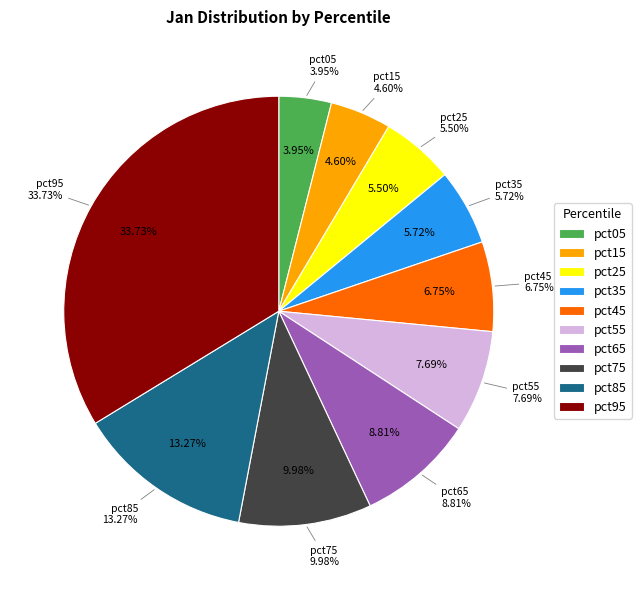

Combined, do pct75 and pct65 account for over 50%?

No